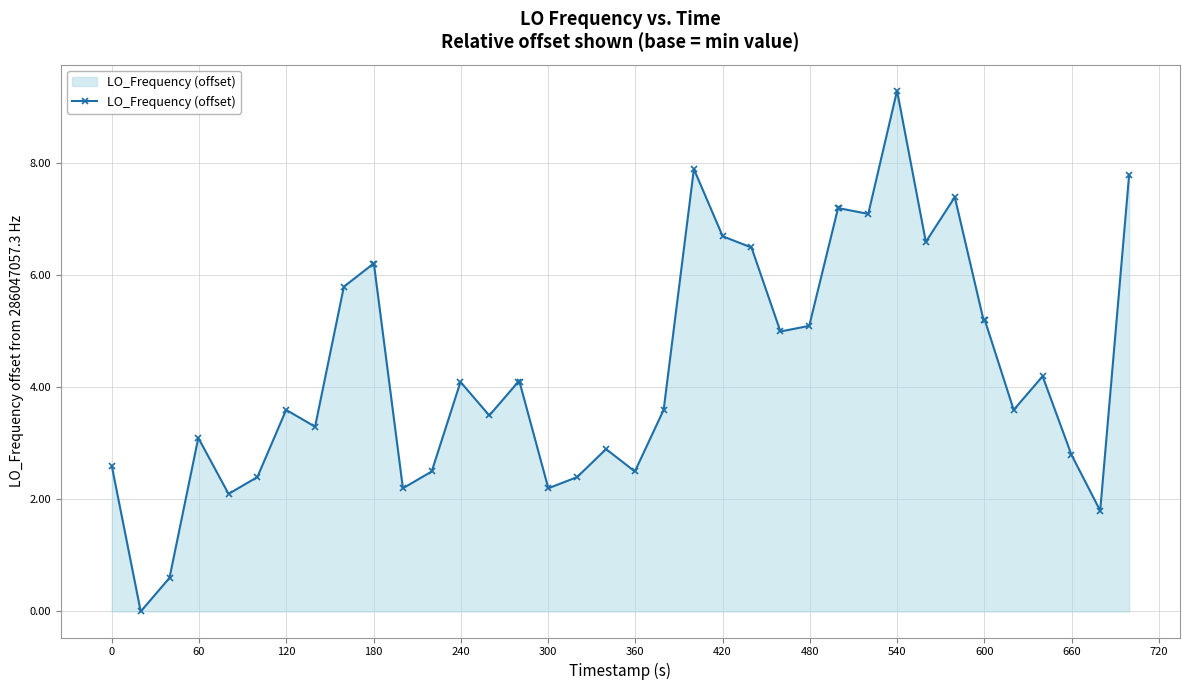

What is the value of the 17th point from the left?

4.1